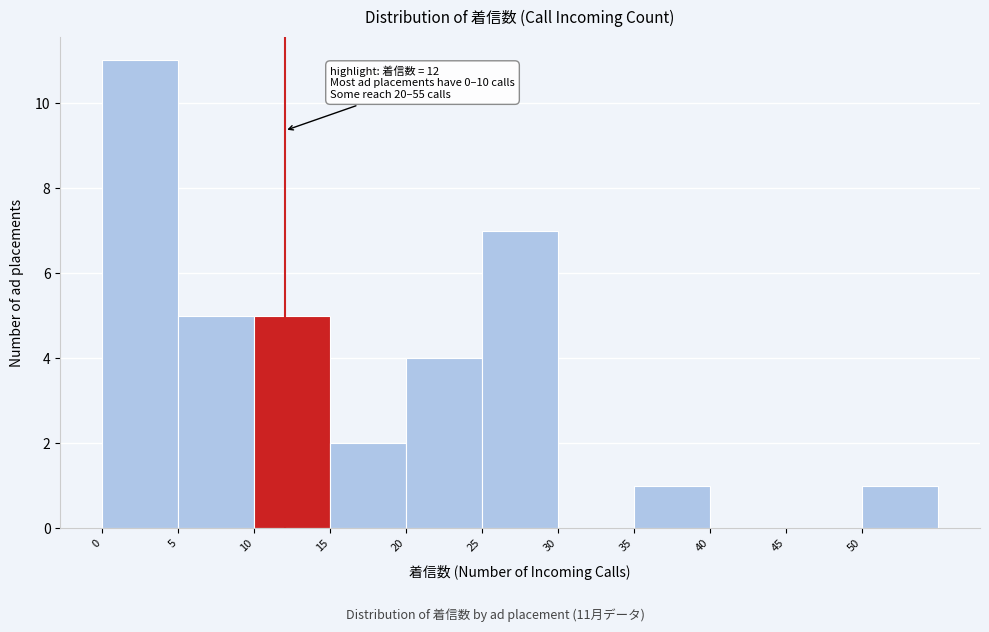

Which range on the x-axis has the tallest bar?

0 to 5